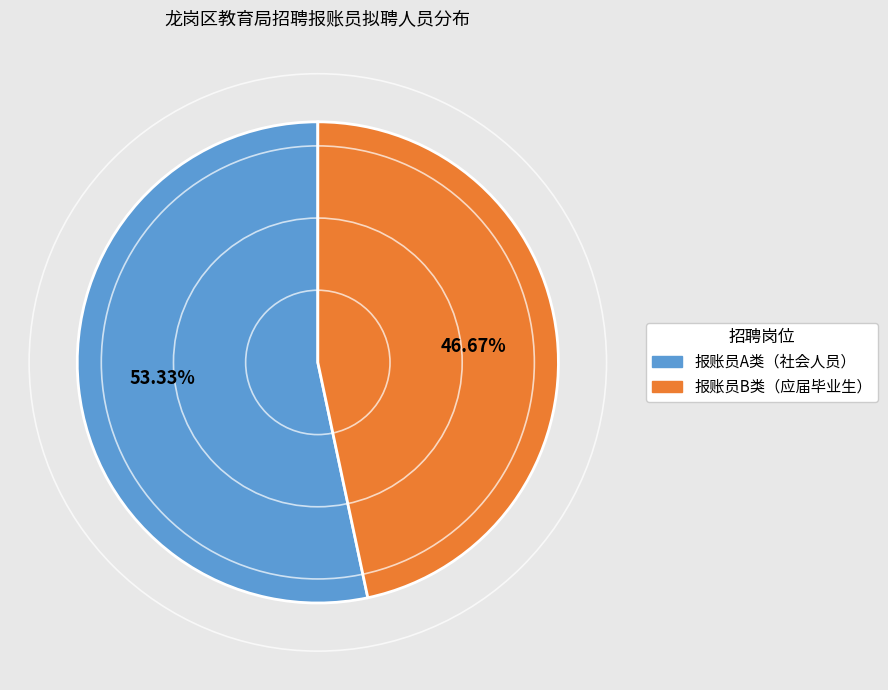

What is the largest slice in the pie chart?

报账员A类（社会人员）